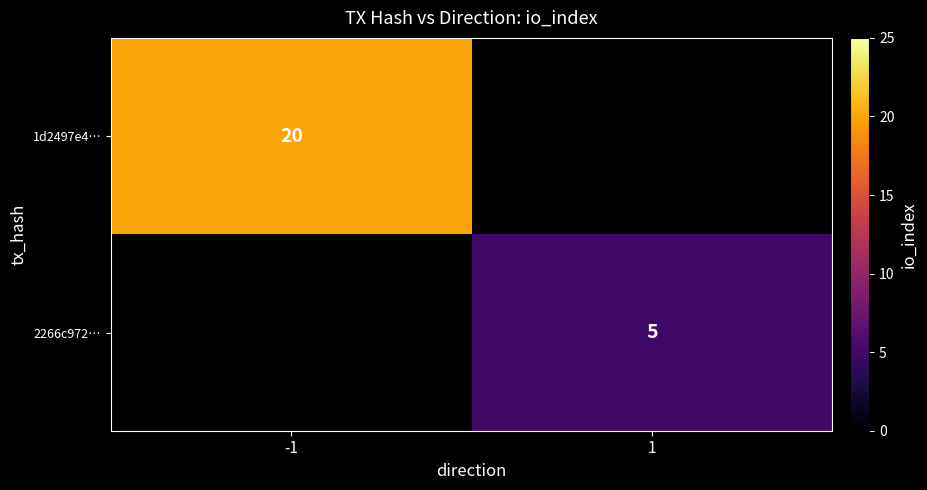

The 1d2497e4… series shows 20 at -1. True or false?

True